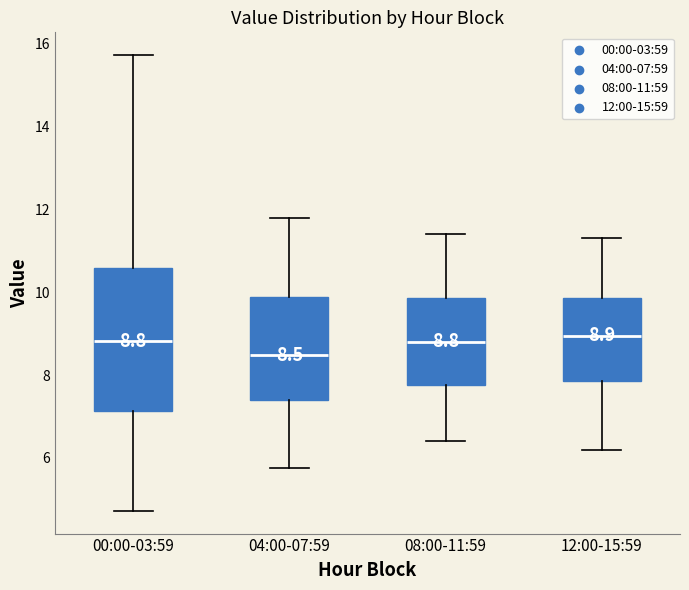

Comparing the boxes themselves (not the whiskers), which one is the tallest?

00:00-03:59